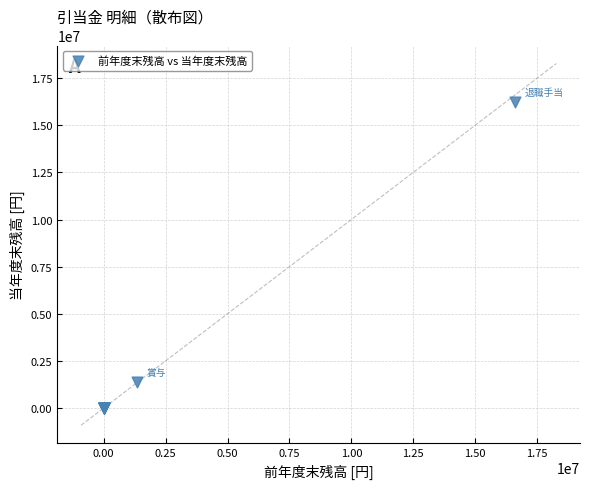

What Y value in the scatter plot is closest to 8125775?

1401997